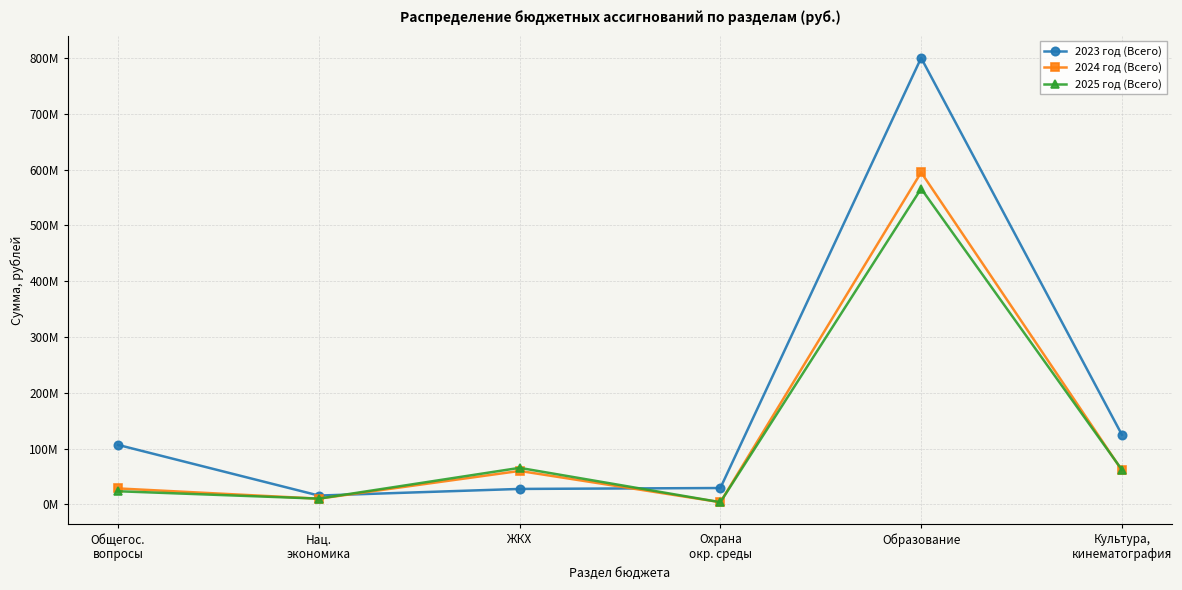

Does the chart have visible grid lines?

Yes